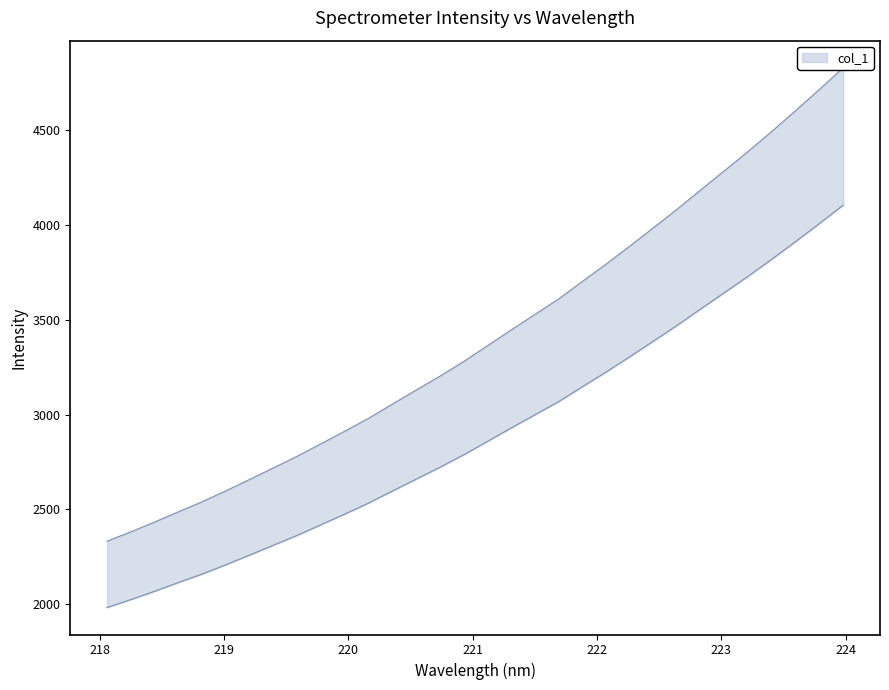

Where is the data nearest to the value 3580?

221.6902